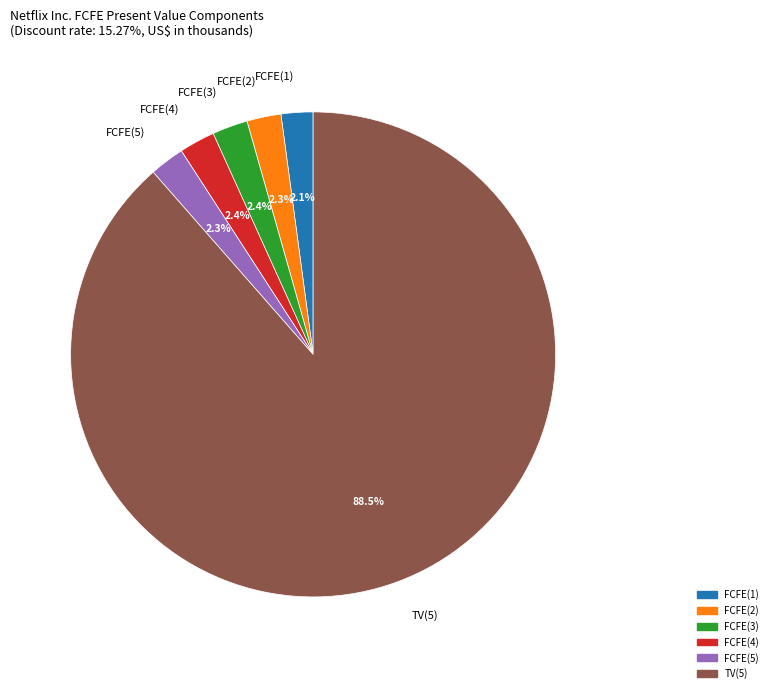

How many slices are in this pie chart?

6